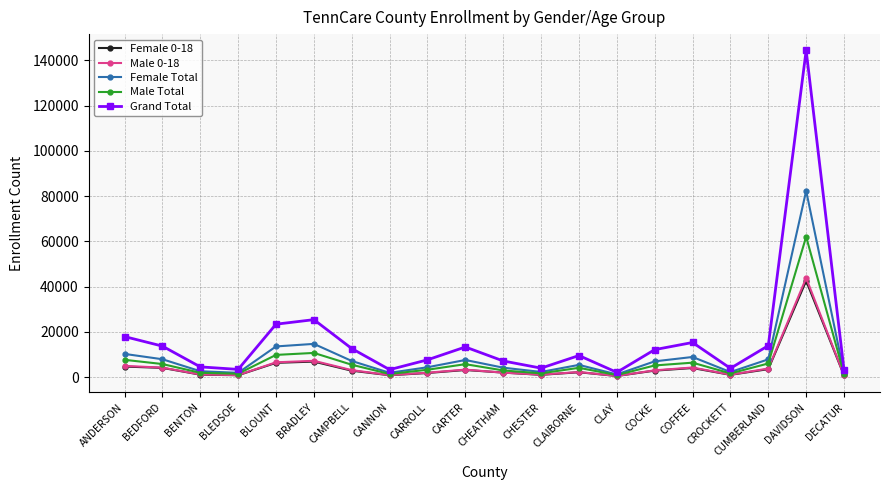

What position from the left is CHEATHAM?

11